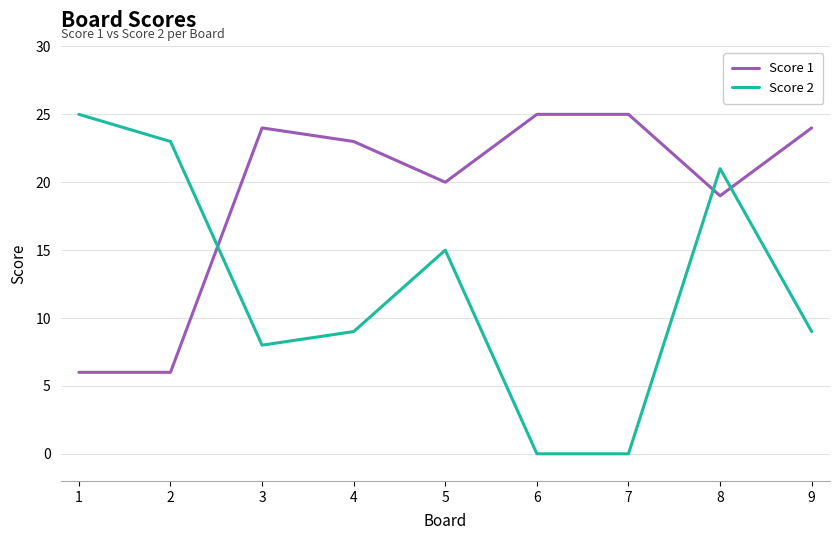

At which label does Score 2 first exceed 9?

1